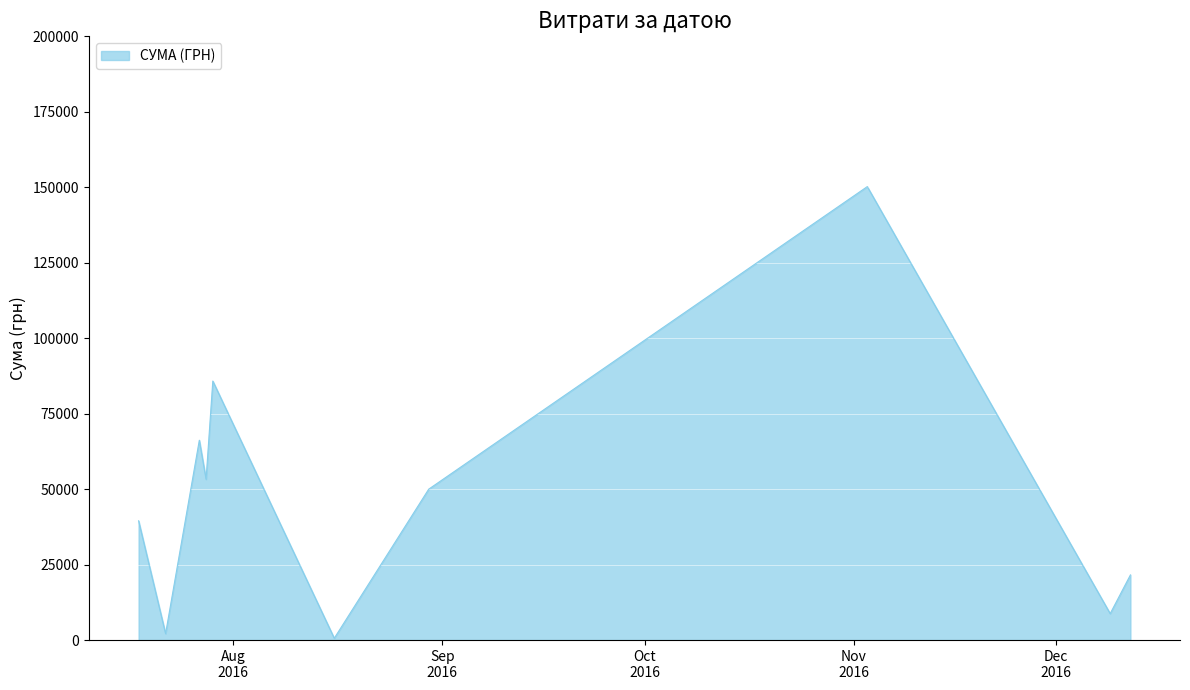

What is the difference between the maximum and minimum values?

149607.7